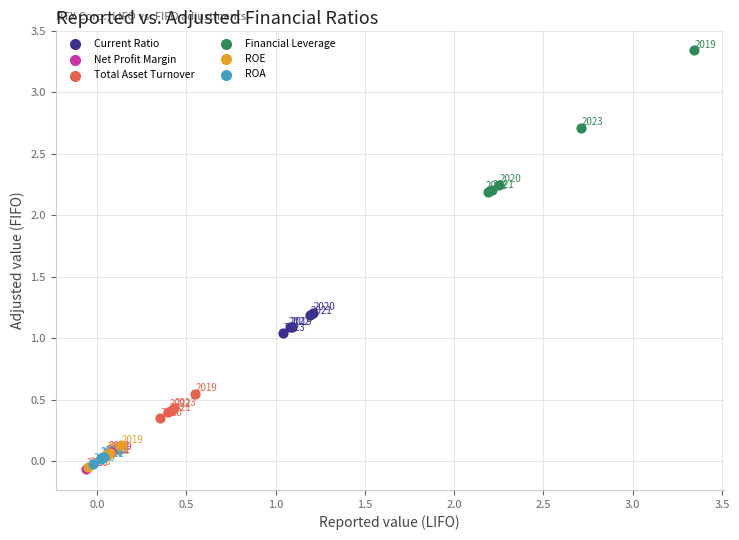

Which series has the widest spread of Y values?

Financial Leverage